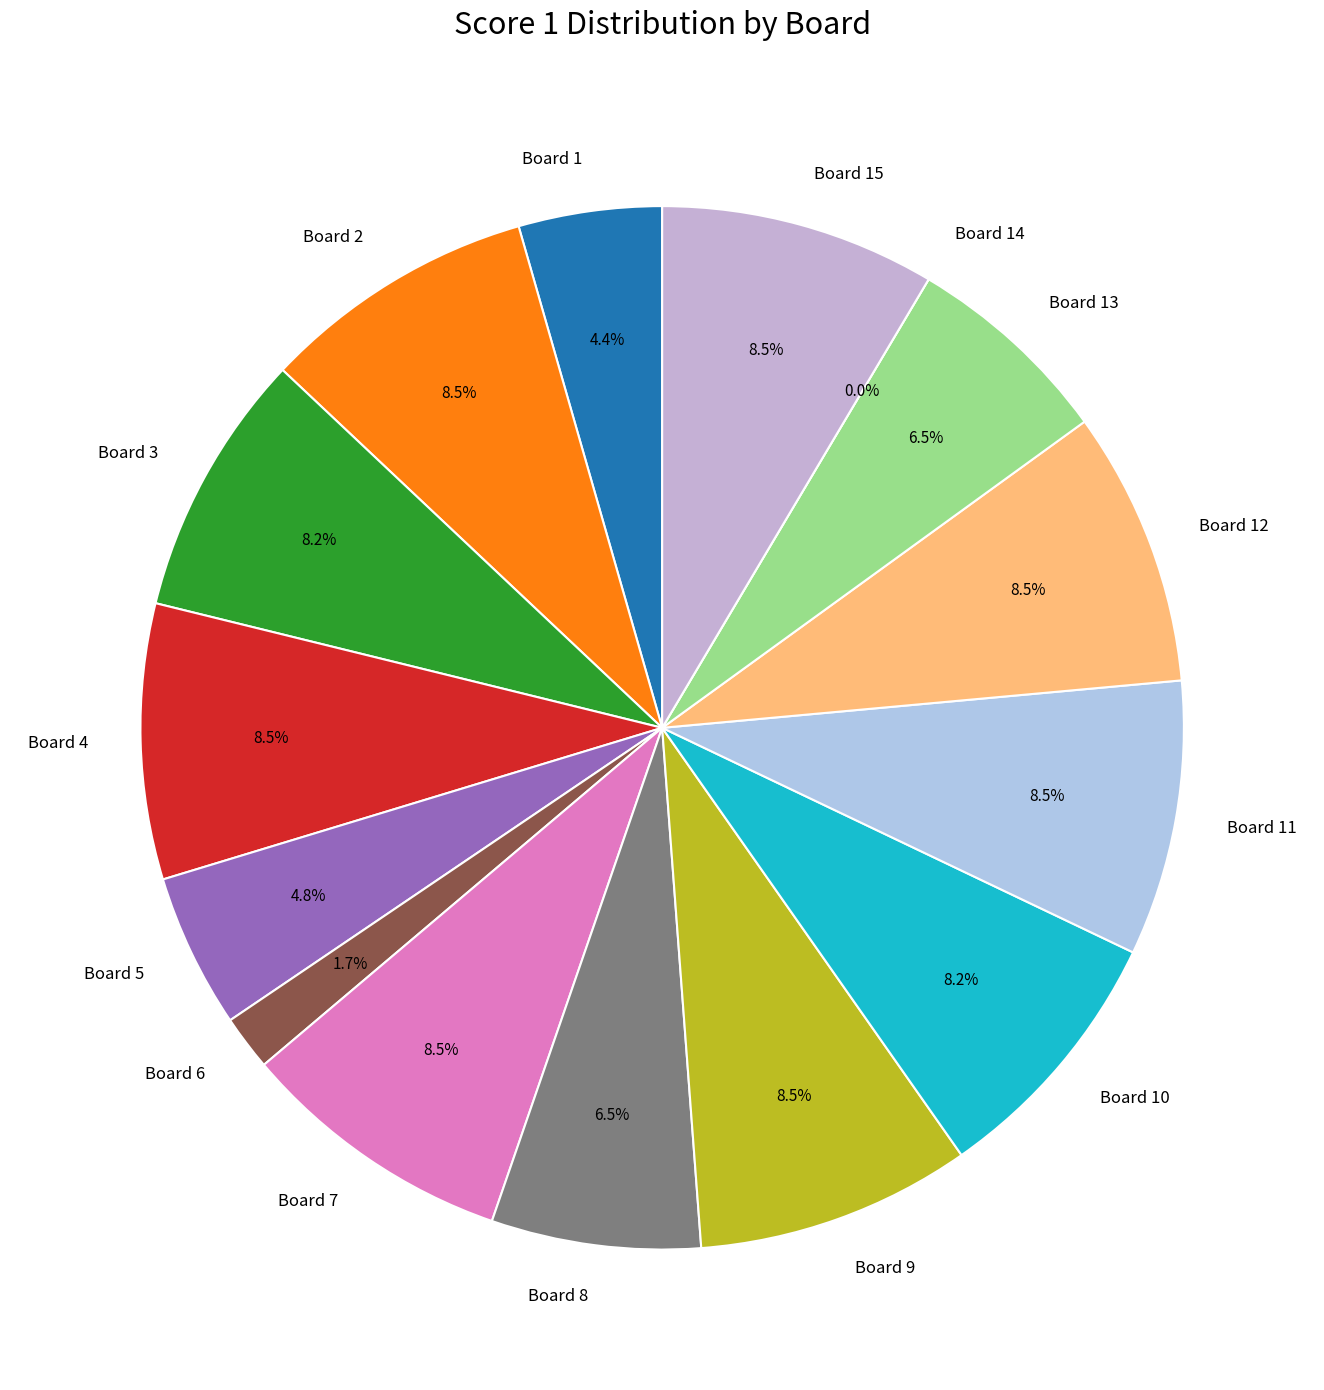

Combined, what portion of the pie is Board 8 and Board 4?

15.0%